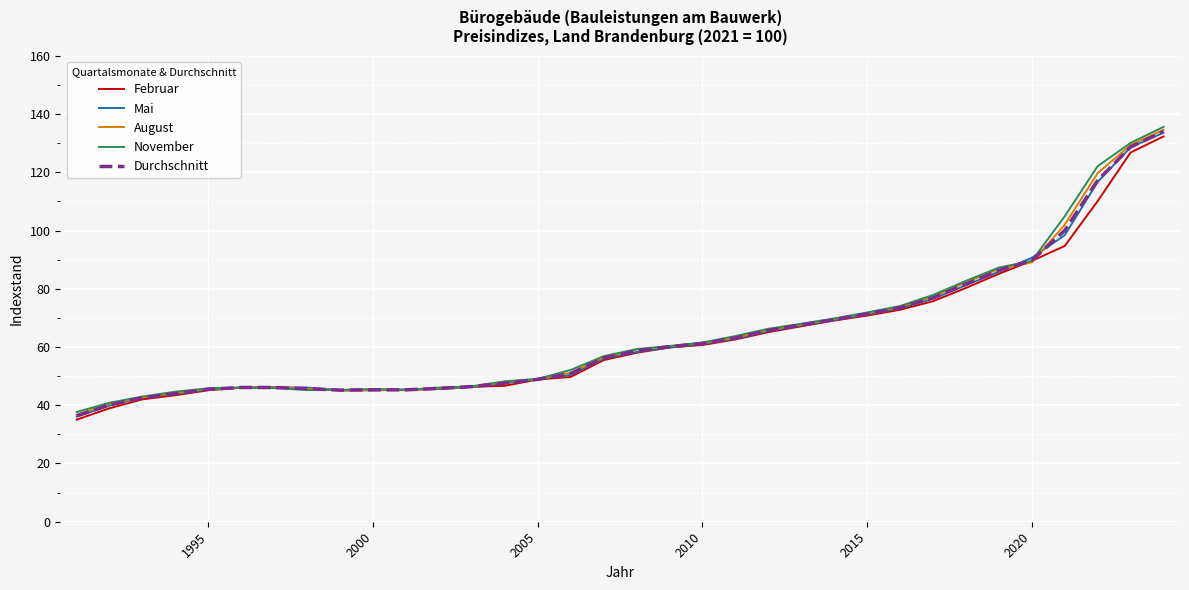

After their last crossing, which series has the higher values: Mai or November?

November